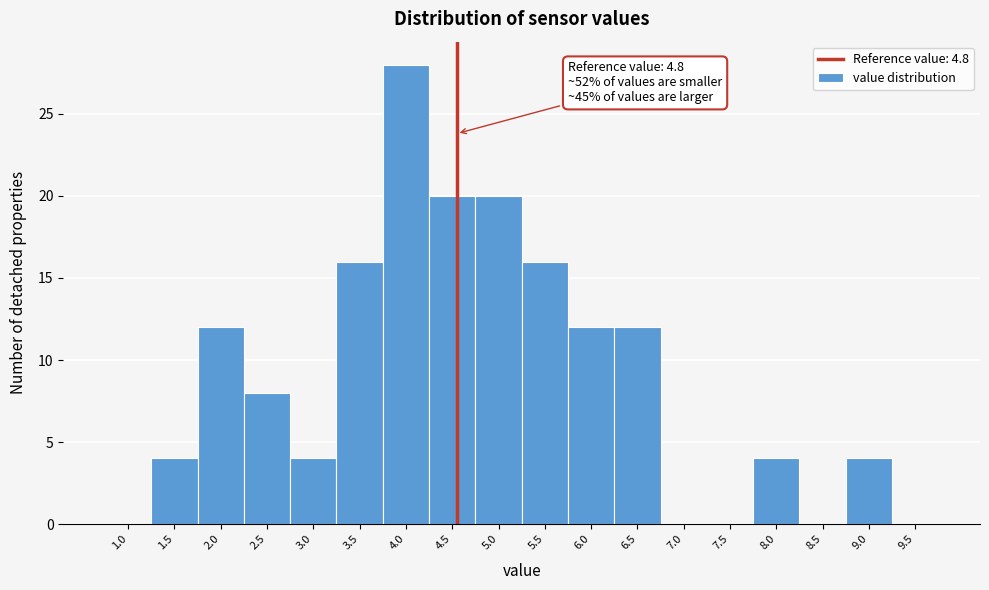

Reading left to right, transcribe all the data shown in this chart.

1.0=0	1.5=4	2.0=12	2.5=8	3.0=4	3.5=16	4.0=28	4.5=20	5.0=20	5.5=16	6.0=12	6.5=12	7.0=0	7.5=0	8.0=4	8.5=0	9.0=4	9.5=0